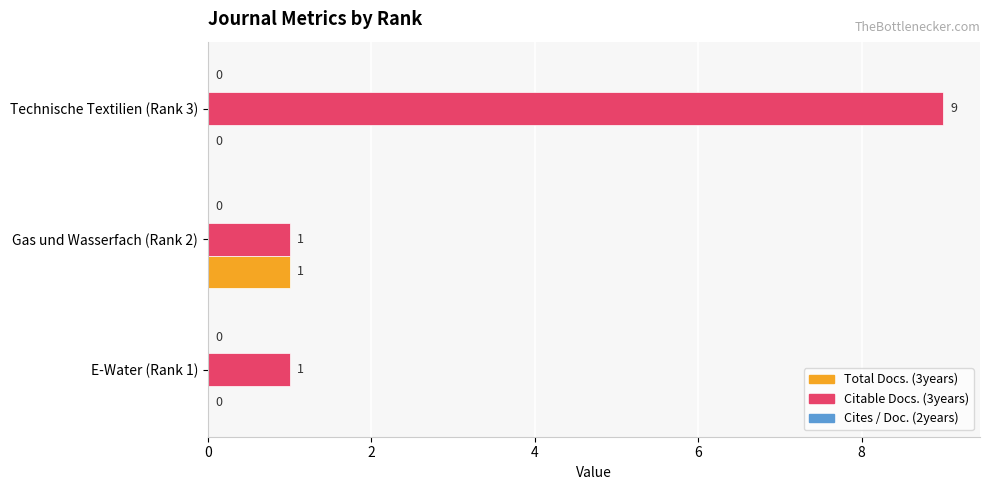

Which series has the largest total across all categories?

Citable Docs. (3years)